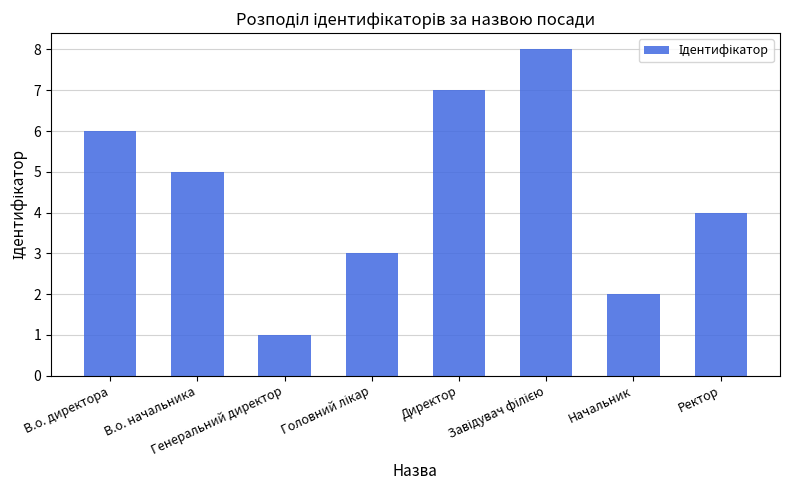

At which label is the value closest to 4?

Ректор